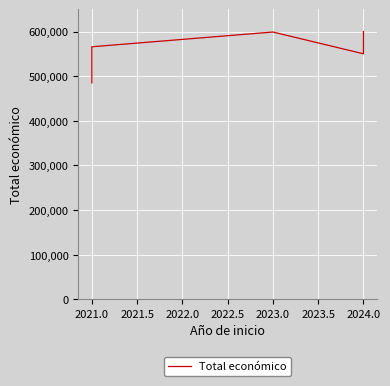

What is the difference between the maximum and minimum values?

114957